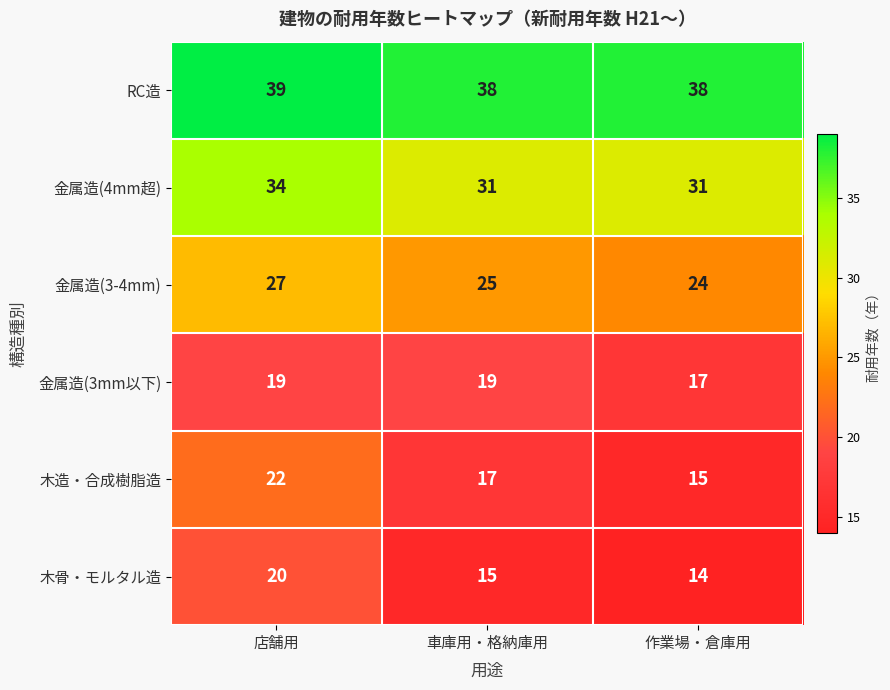

At which category is the sum across all series the highest?

店舗用